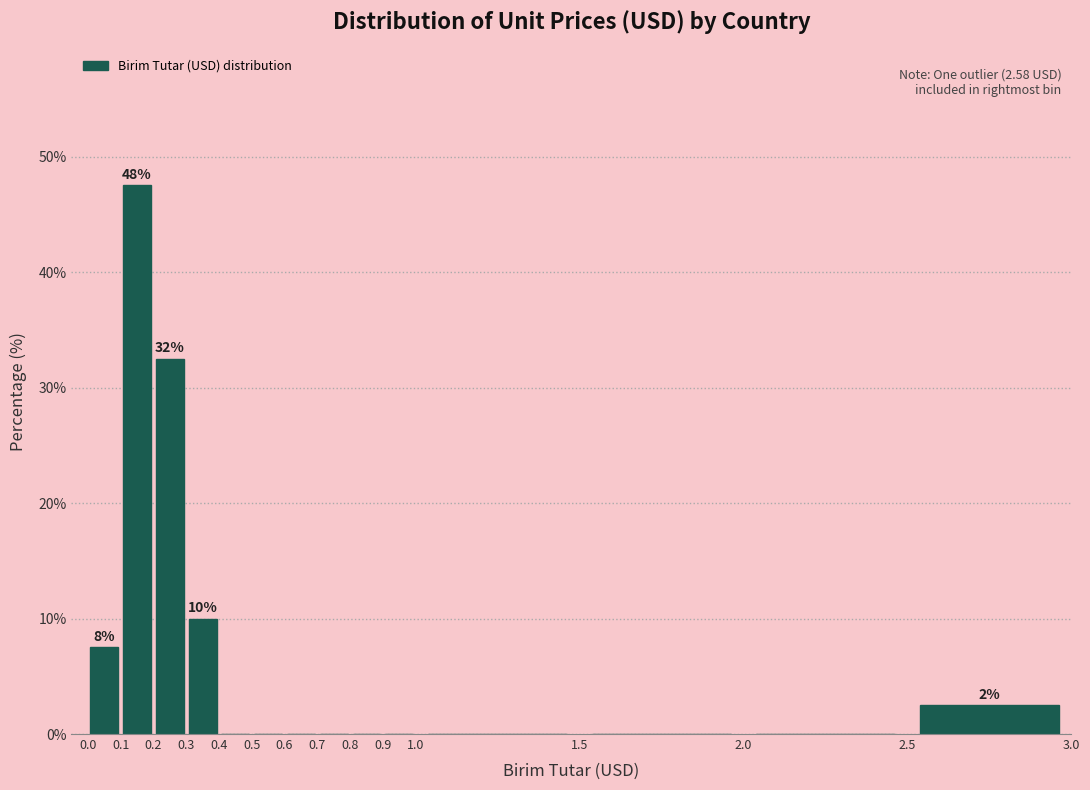

Which range on the x-axis has the tallest bar?

0.1 to 0.2